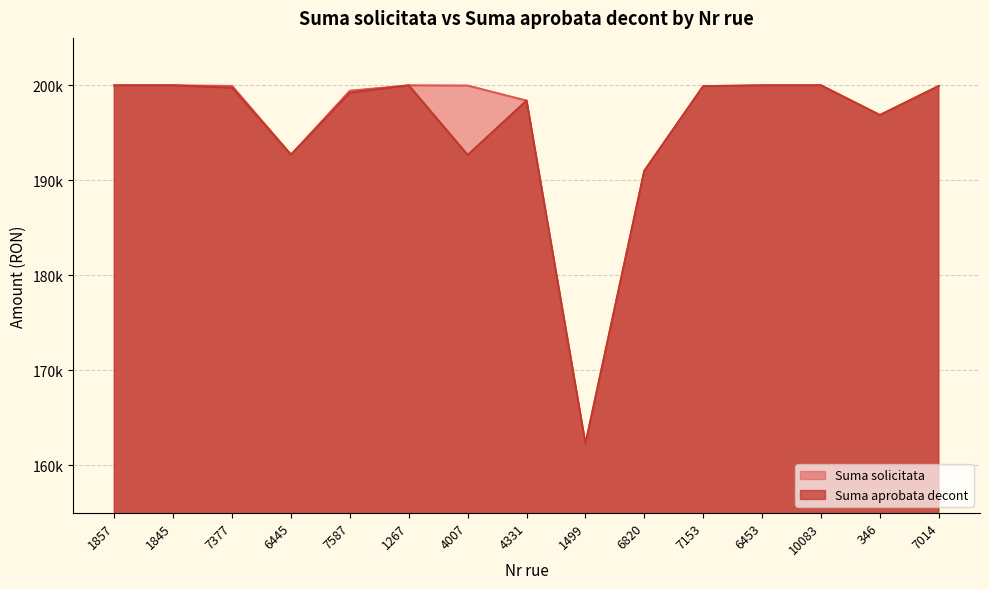

Reading right to left, what are all the values shown in this chart?

Suma solicitata: 7014=199929.6	346=196867.1	10083=199998.0	6453=199995.0	7153=199912.3	6820=191000.0	1499=162243.0	4331=198393.0	4007=199976.0	1267=200000.0	7587=199432.7	6445=192696.3	7377=199934.5	1845=200000.0	1857=200000.0
Suma aprobata decont: 7014=199929.6	346=196867.1	10083=199998.0	6453=199995.0	7153=199912.3	6820=191000.0	1499=162240.9	4331=198393.0	4007=192673.4	1267=200000.0	7587=199228.5	6445=192696.3	7377=199753.5	1845=199999.8	1857=199999.7